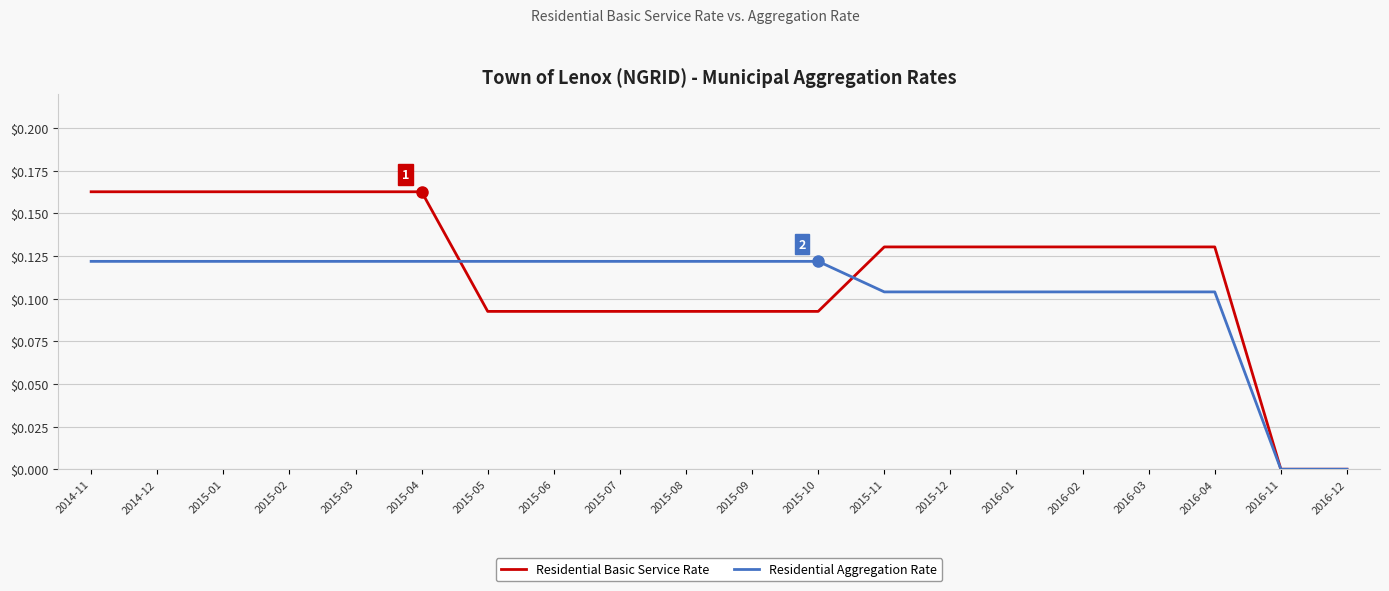

The Residential Basic Service Rate series shows 0.1 at 2016-11. True or false?

False